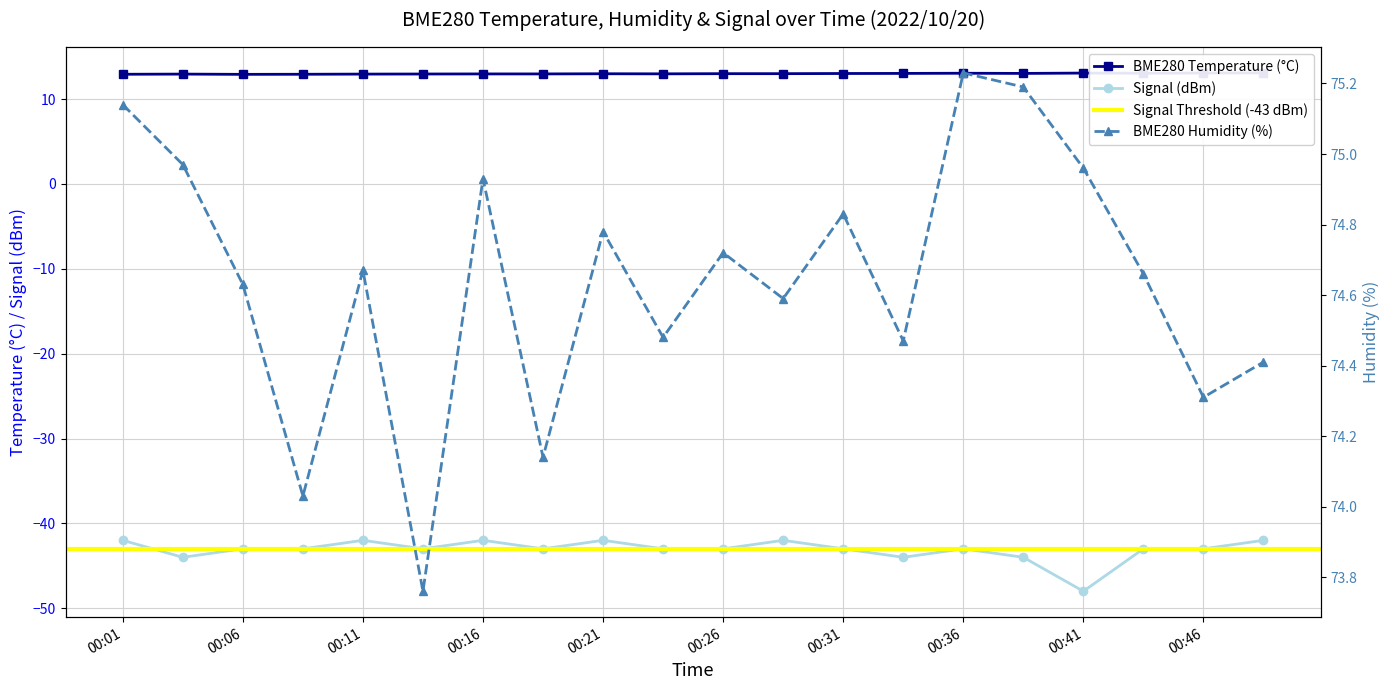

What is the maximum value for BME280_temperature?

13.1